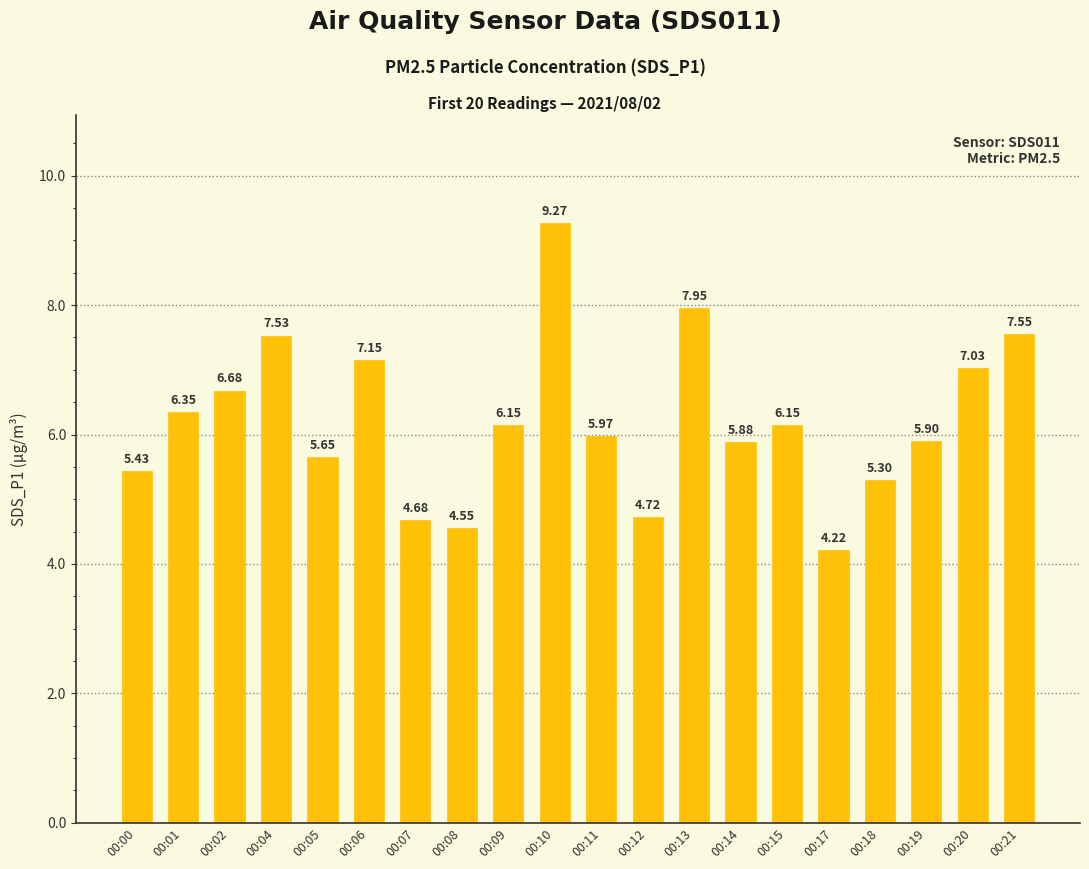

How many values exceed 6?

10